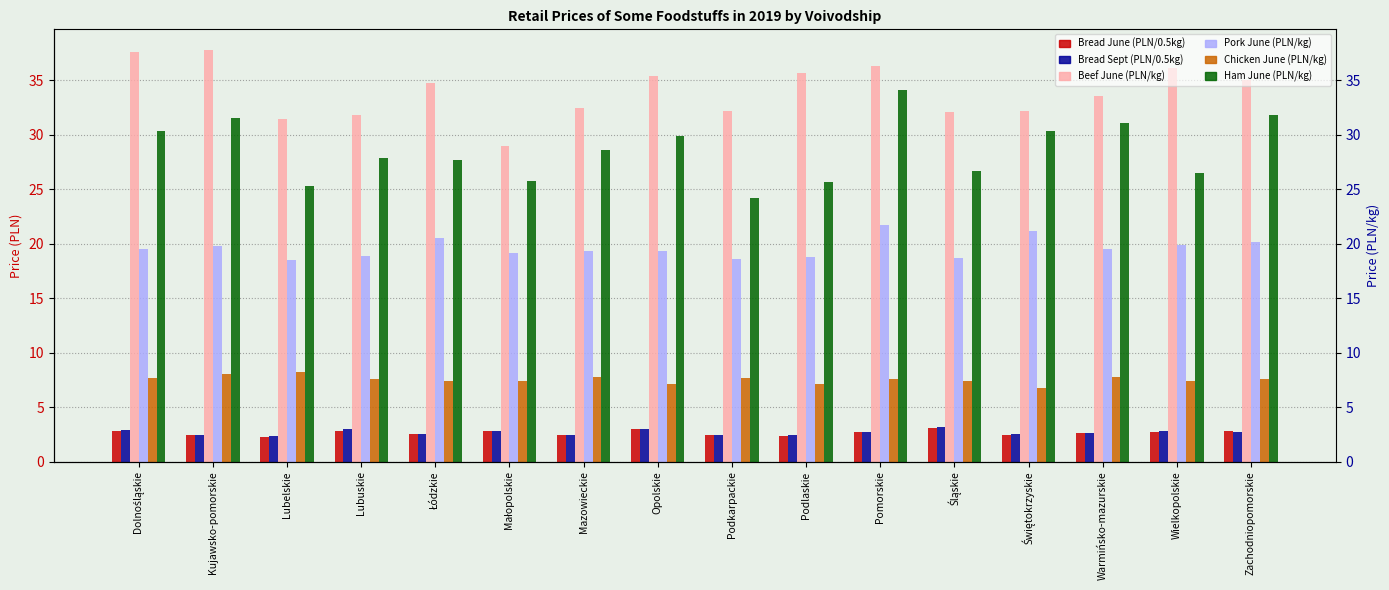

At which category does the chart reach its peak across all series?

Kujawsko-pomorskie